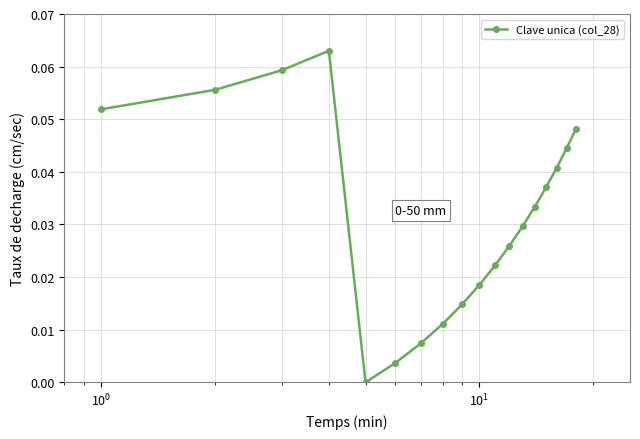

How many interior local peaks (higher than both neighbors) does the data have?

1